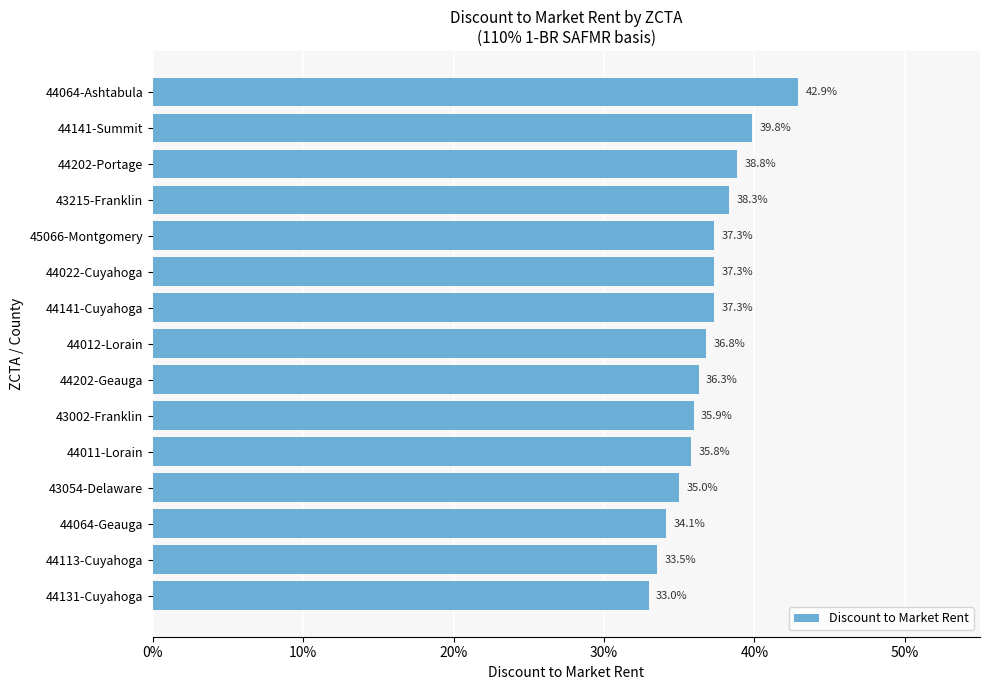

Does the chart contain any negative values?

No